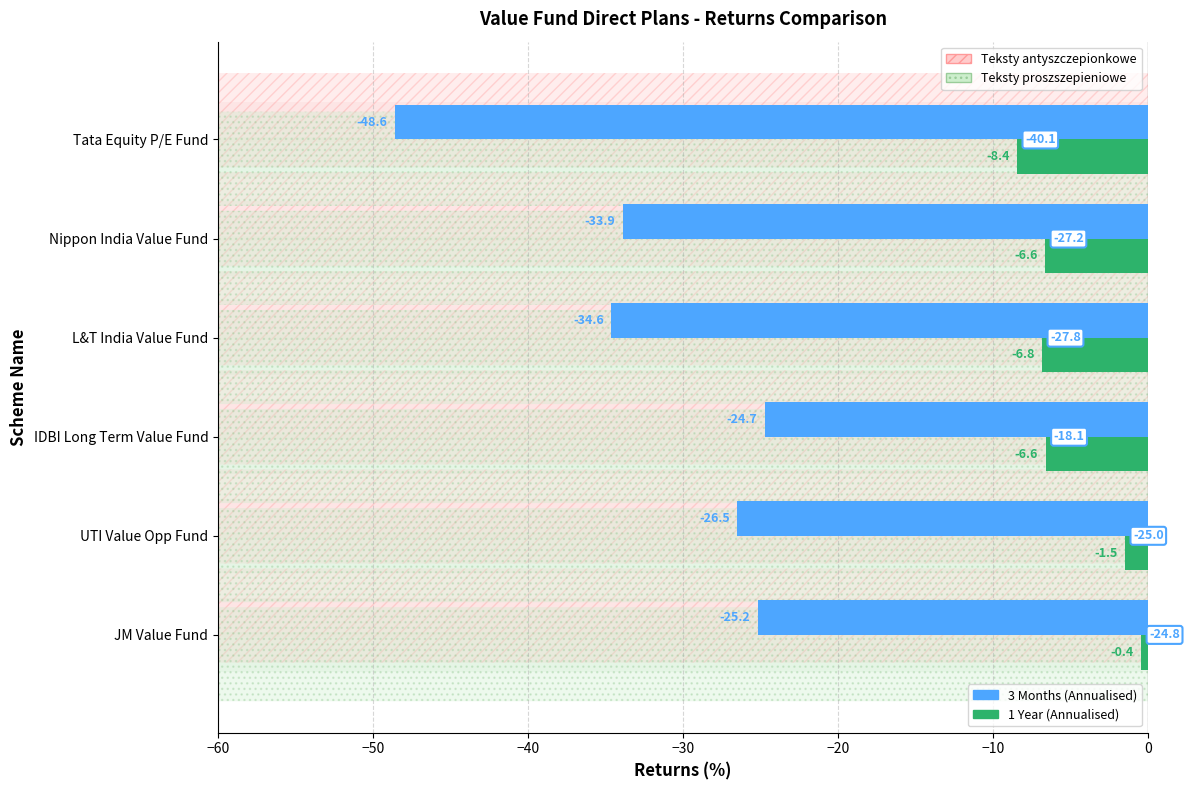

Which series has the largest range (max minus min)?

3 Months (Annualised)